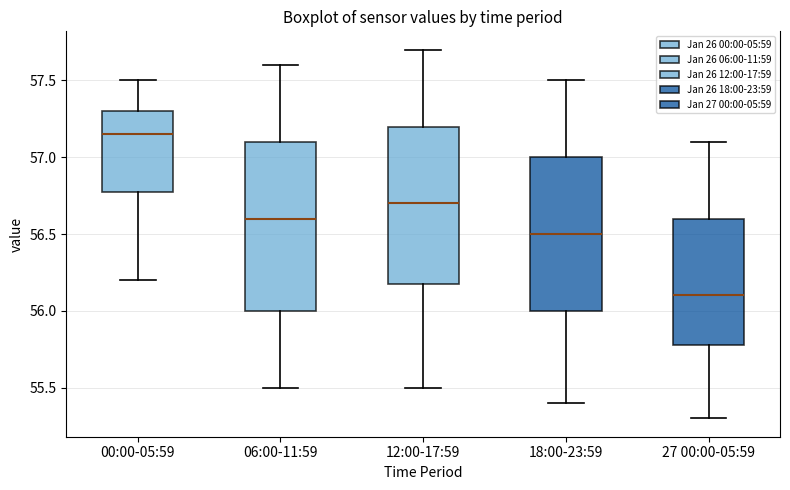

Which box's median line is the highest?

00:00-05:59